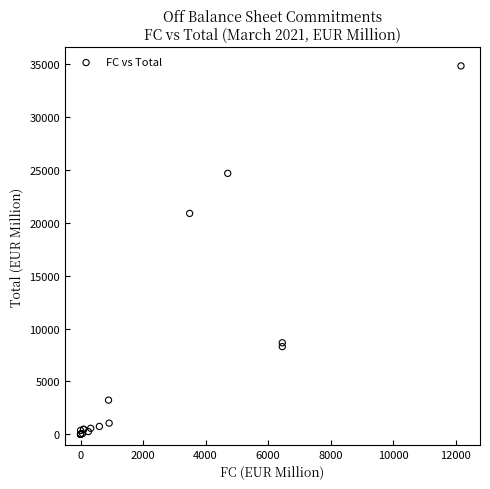

What Y value in the scatter plot is closest to 17429?

20898.4